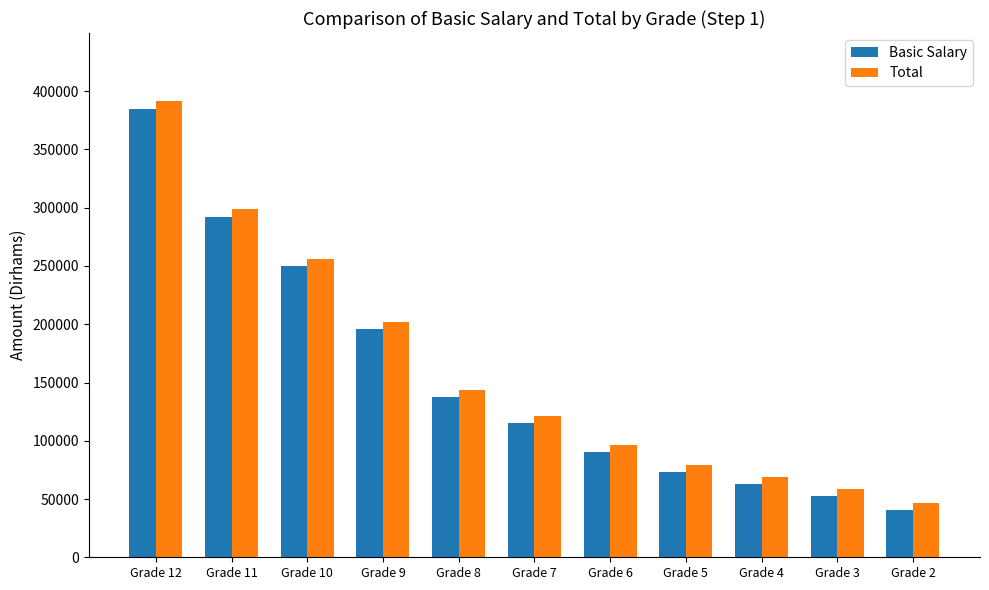

Is it true that Basic Salary equals 64177 at Grade 2?

False